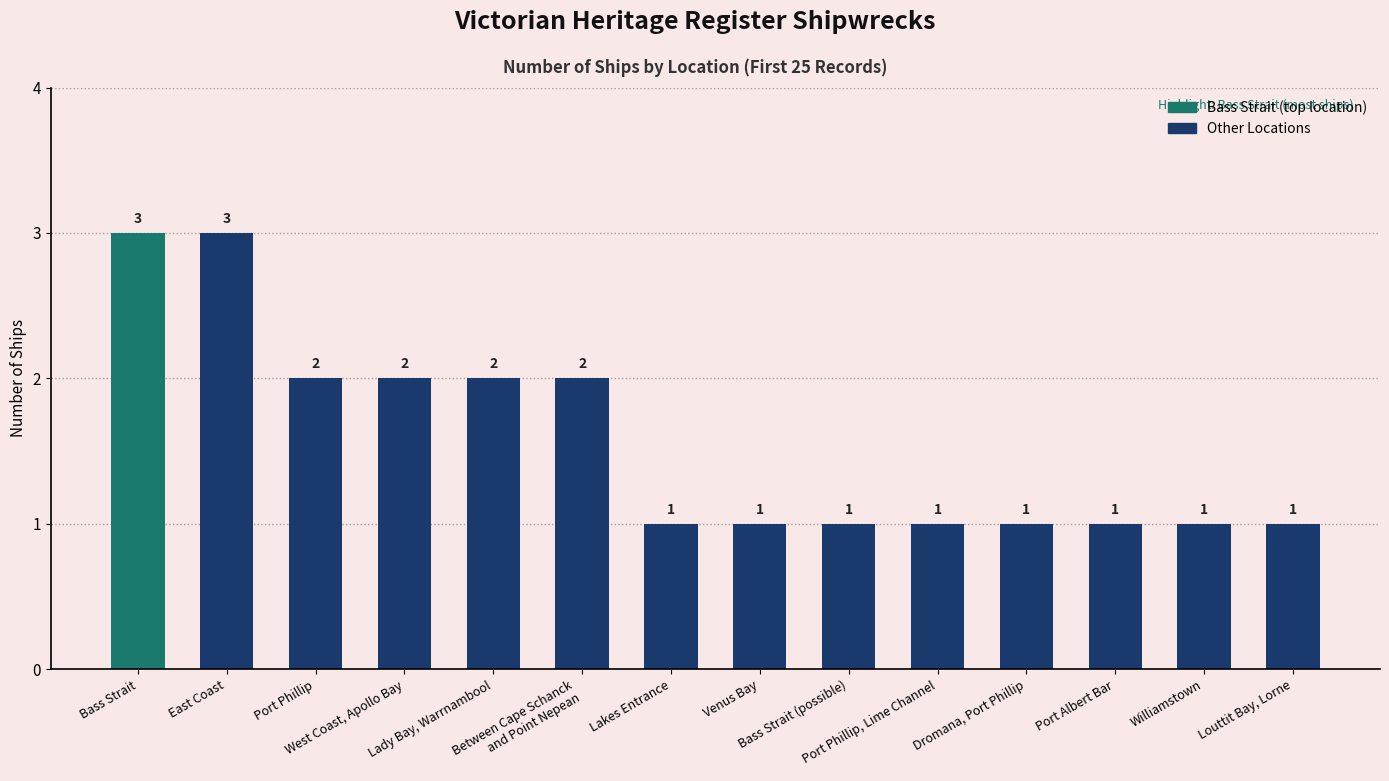

What is the greatest value displayed?

3